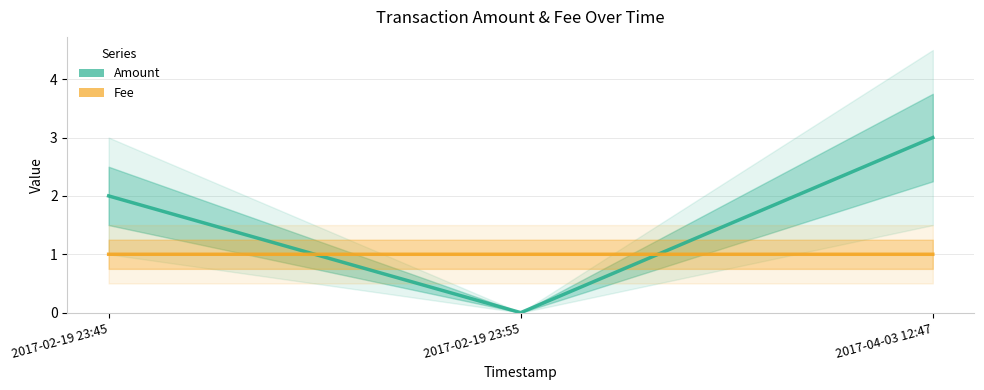

What is the average value of the Fee series?

1.0